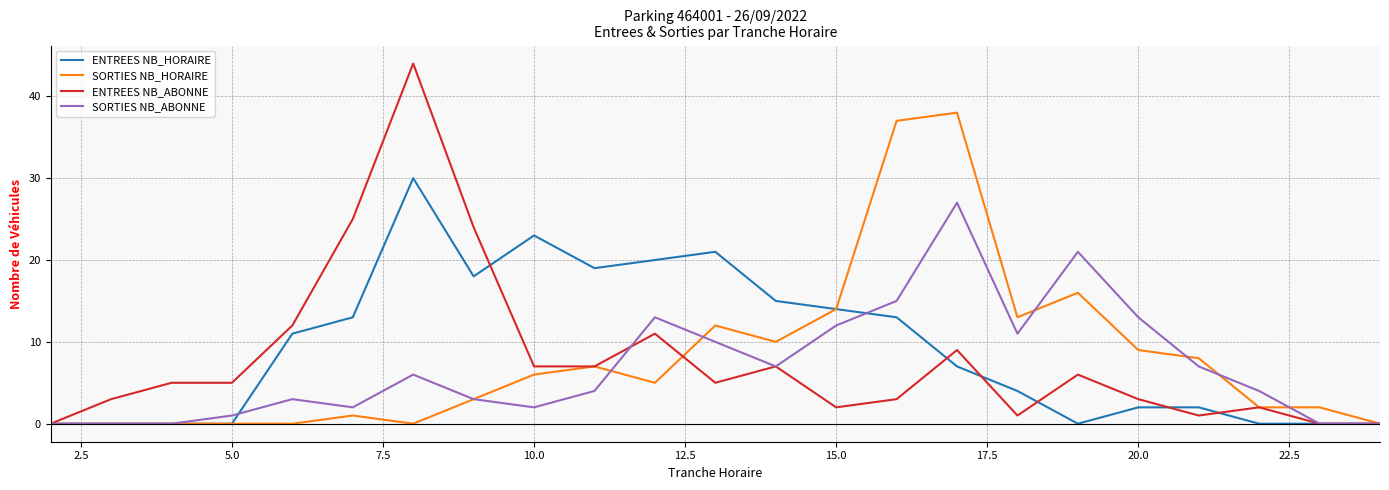

List the series in order of their peak value, lowest first.

SORTIES NB_ABONNE, ENTREES NB_HORAIRE, SORTIES NB_HORAIRE, ENTREES NB_ABONNE